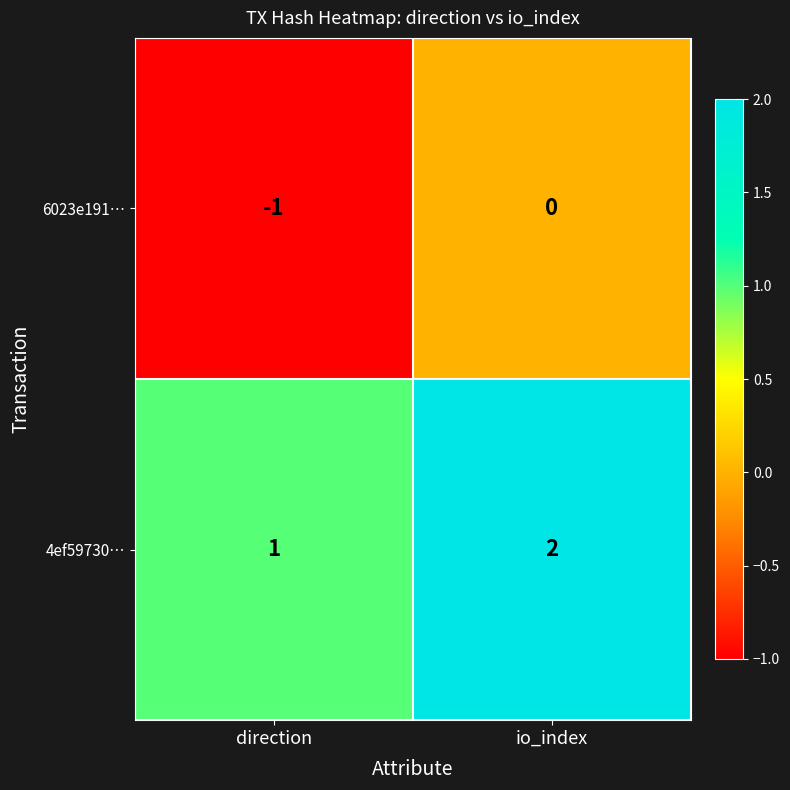

Rank the series by their average value, from lowest to highest.

6023e191…, 4ef59730…